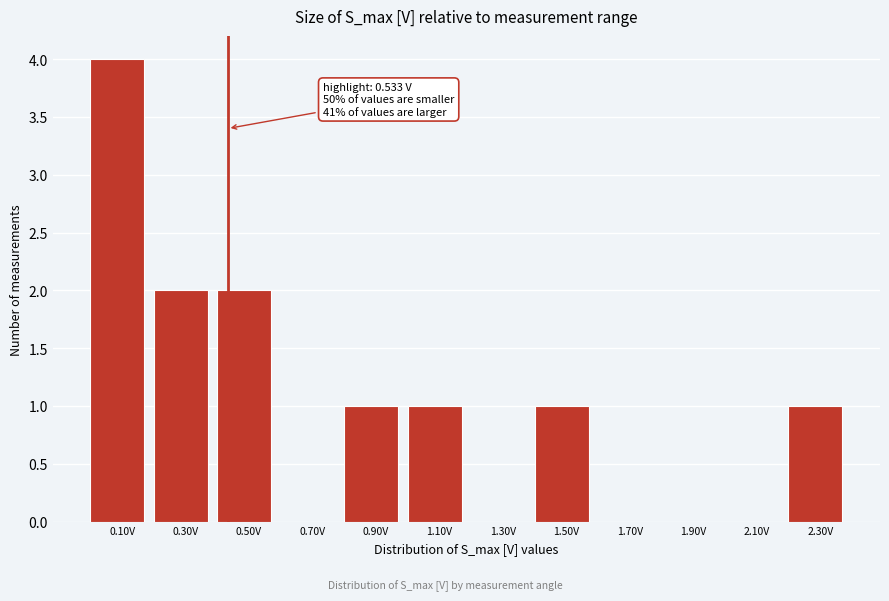

Reading left to right, extract all data points from this chart.

0.10V=4	0.30V=2	0.50V=2	0.70V=0	0.90V=1	1.10V=1	1.30V=0	1.50V=1	1.70V=0	1.90V=0	2.10V=0	2.30V=1